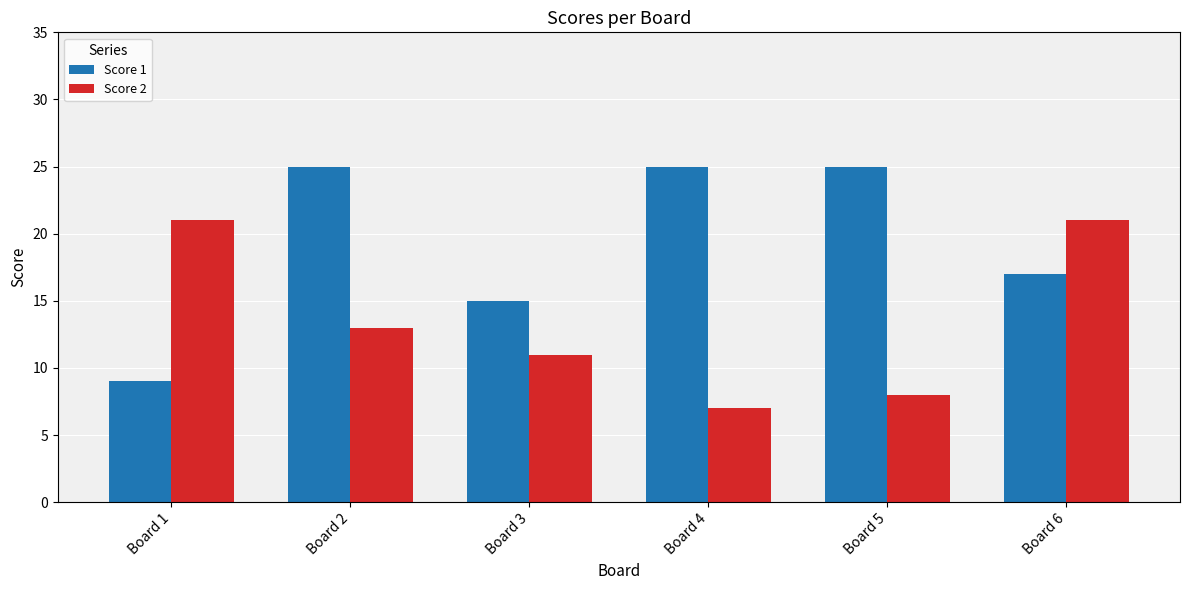

What value does the Score 1 series have at Board 3, to the nearest 5?

15